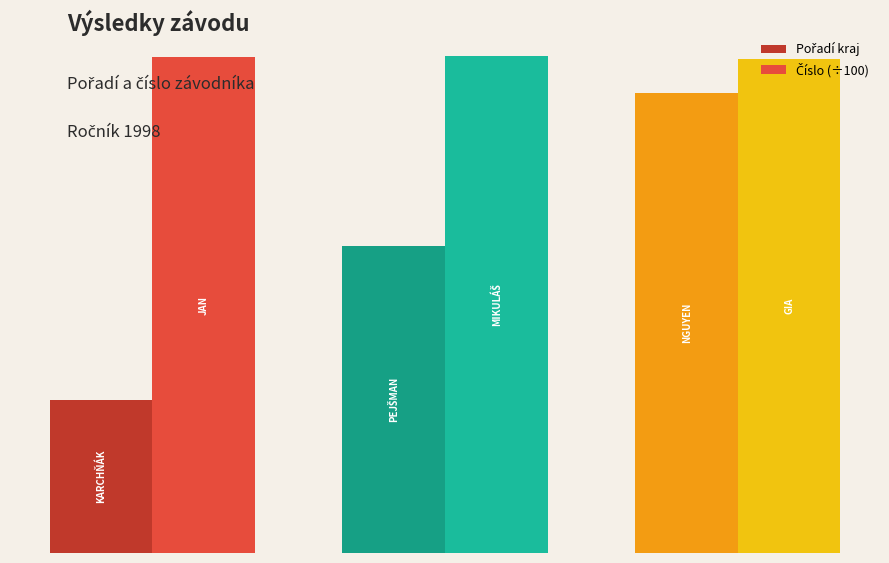

Does the chart contain any negative values?

No